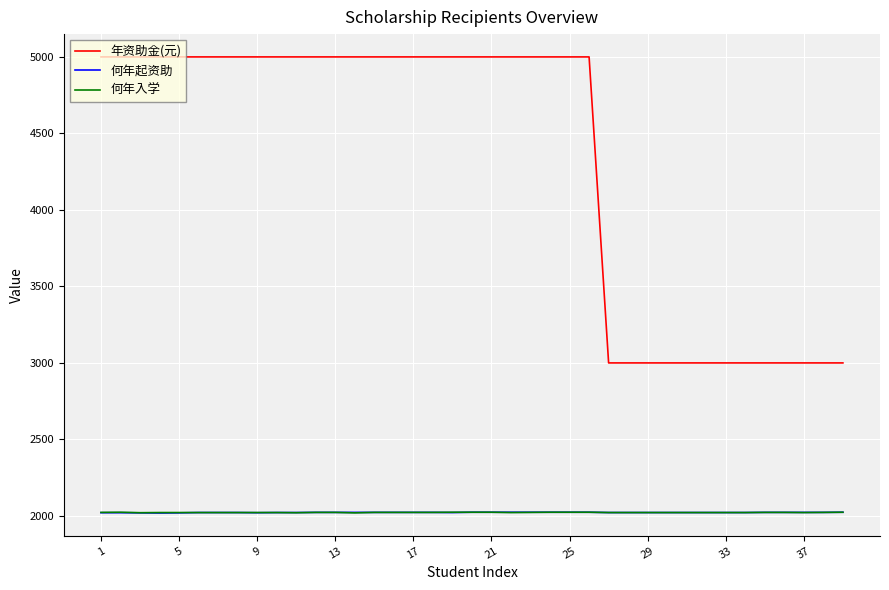

True or false: 年资助金(元) and 何年入学 cross at least once.

False